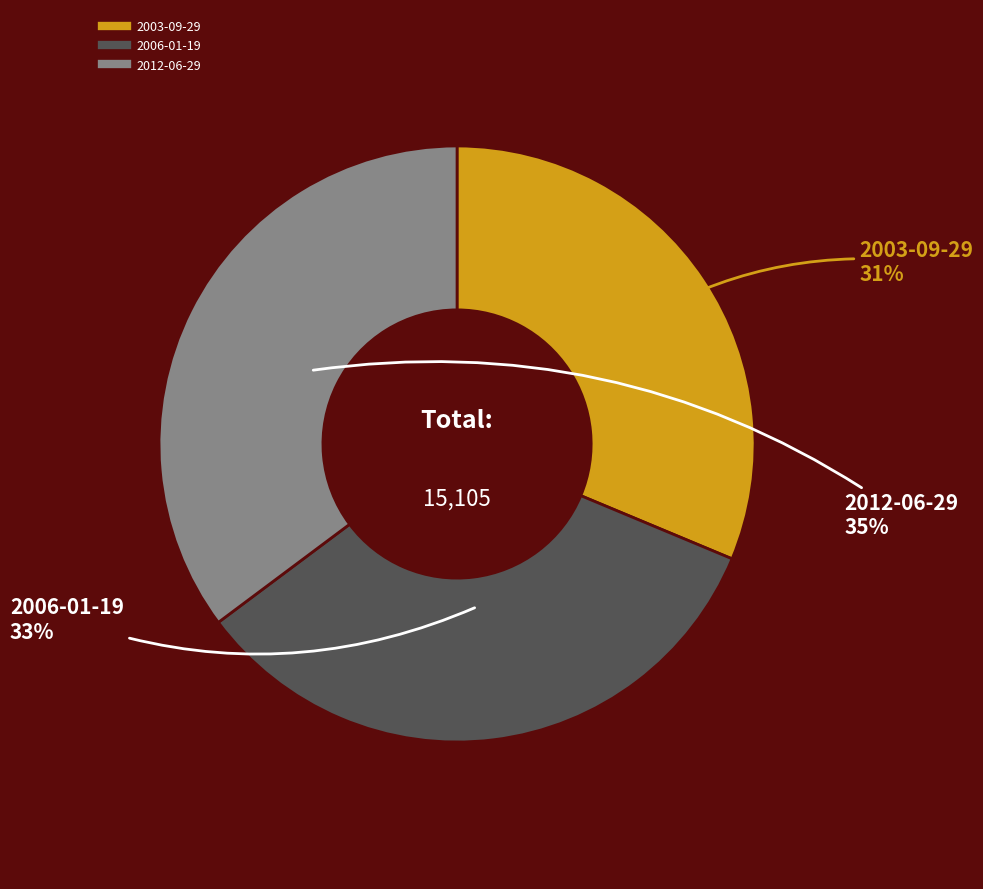

Is the sum of 2012-06-29 and 2003-09-29 greater than half?

Yes